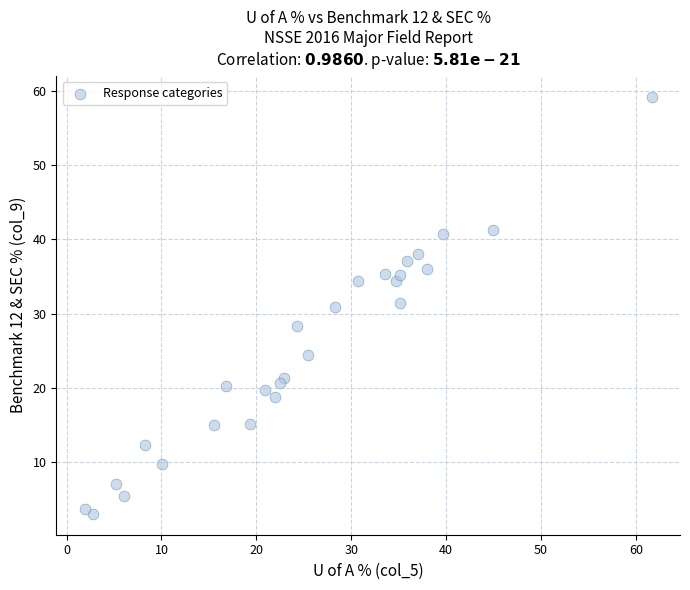

What is the range of X values (max minus min)?

59.8